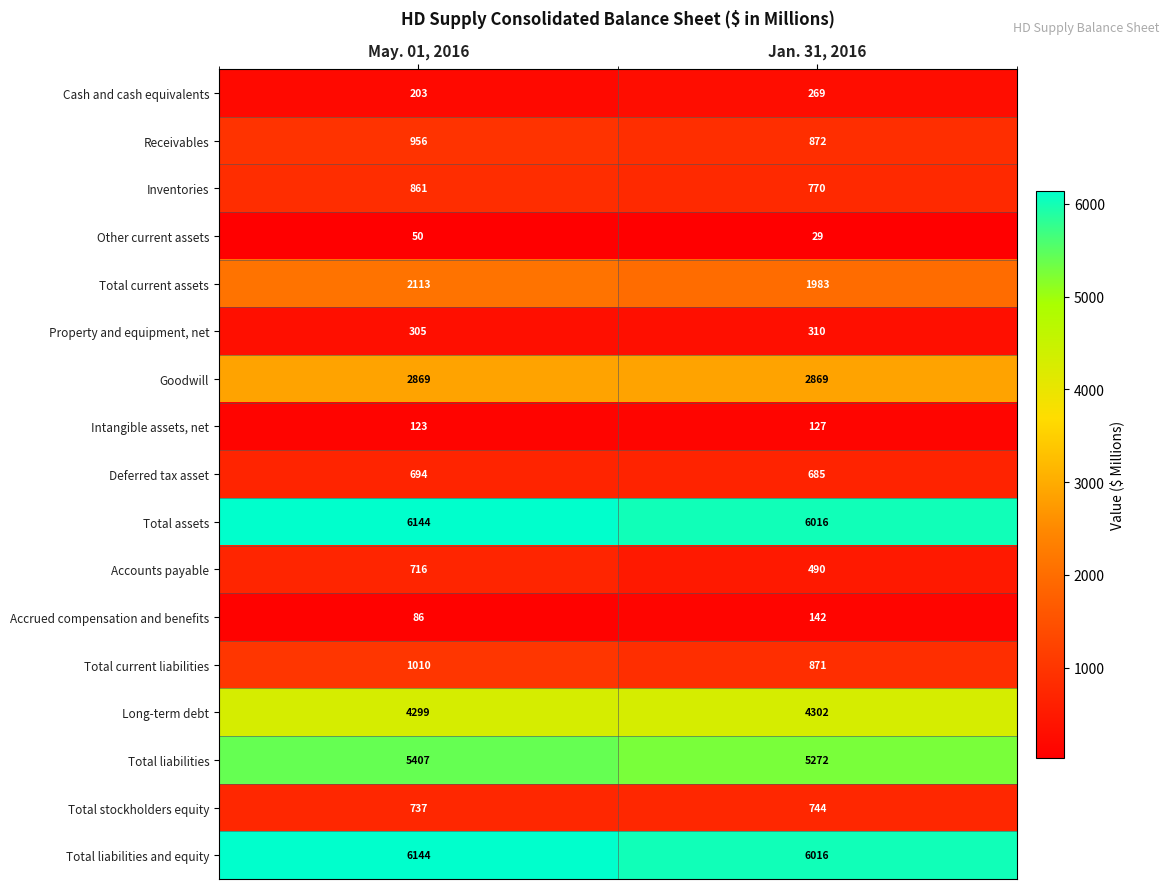

Is it true that Total current assets equals 1983 at Jan. 31, 2016?

True